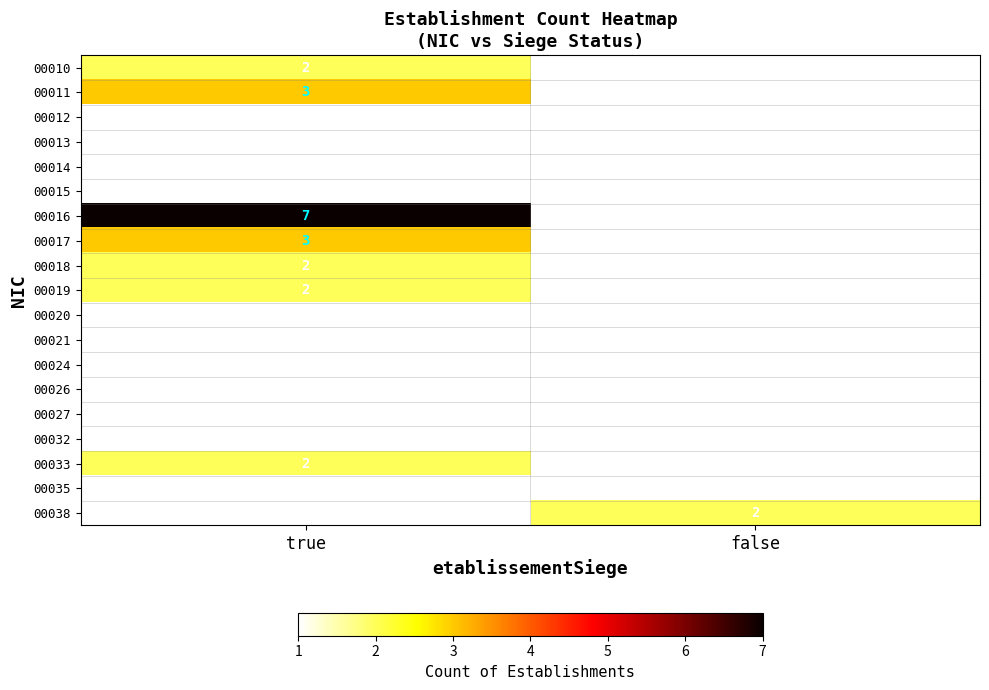

Is it true that 00019 equals 0 at false?

False